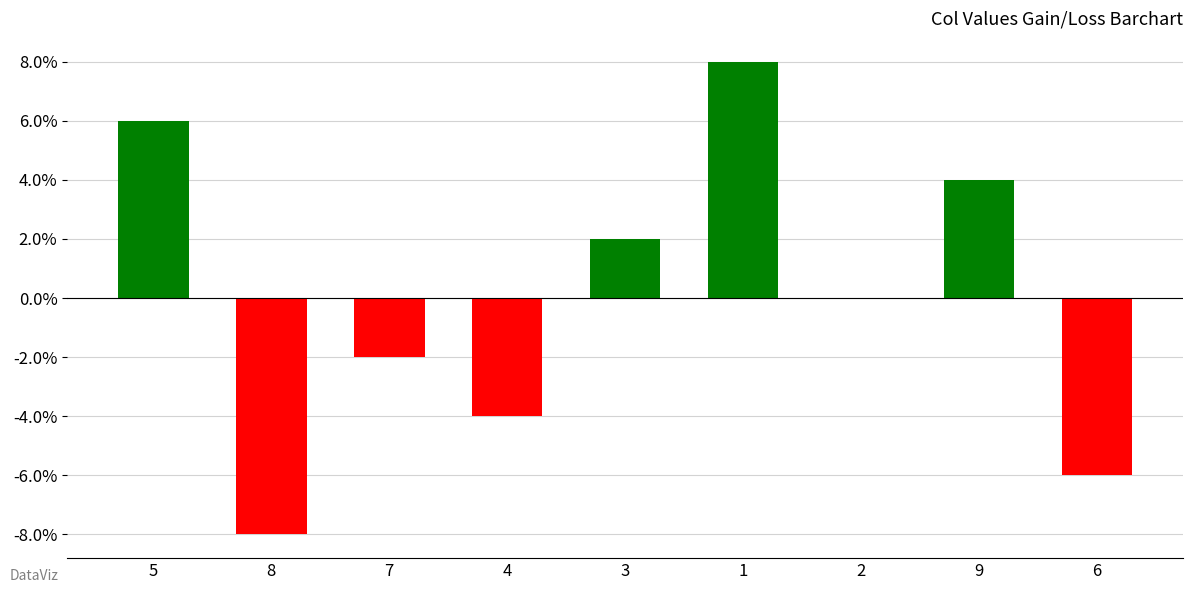

Between 4 and 2, which is larger?

2